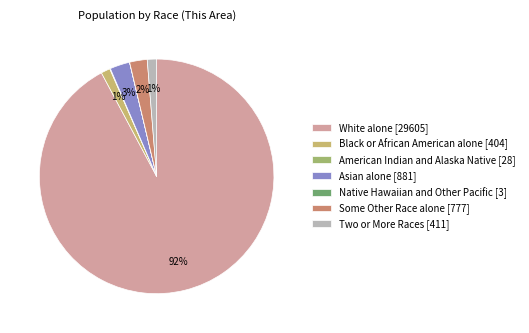

To the nearest percent, what is the average slice percentage?

14%